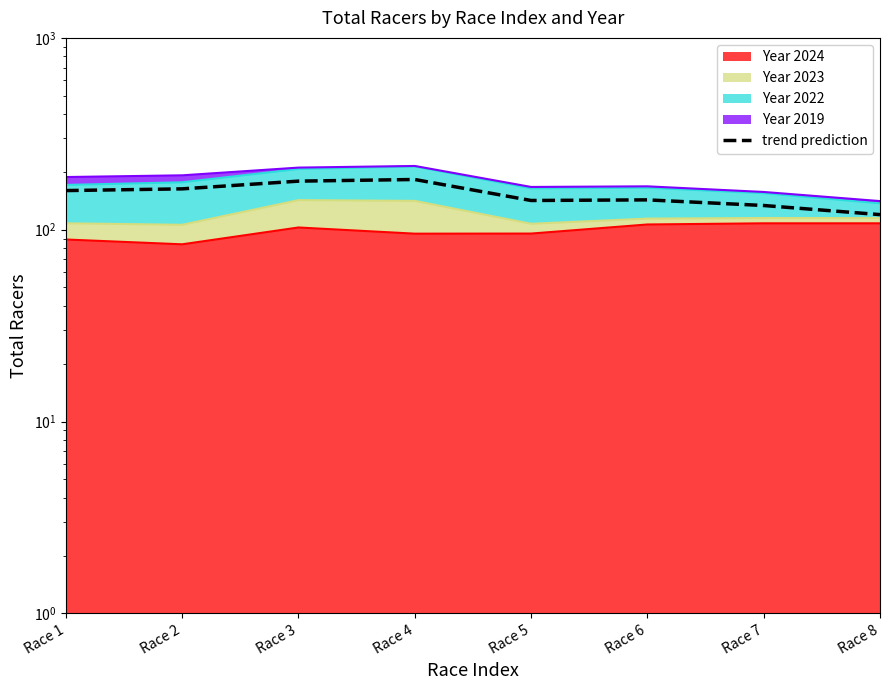

Which category has the lowest value across all series?

Race 8